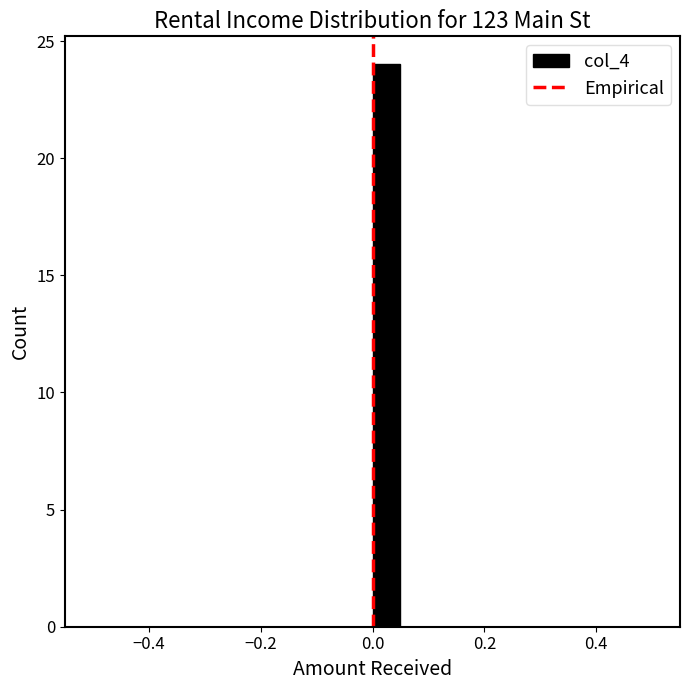

Around what value on the x-axis is the tallest bar? Give the approximate position of its centre, as read against the axis.

0.02